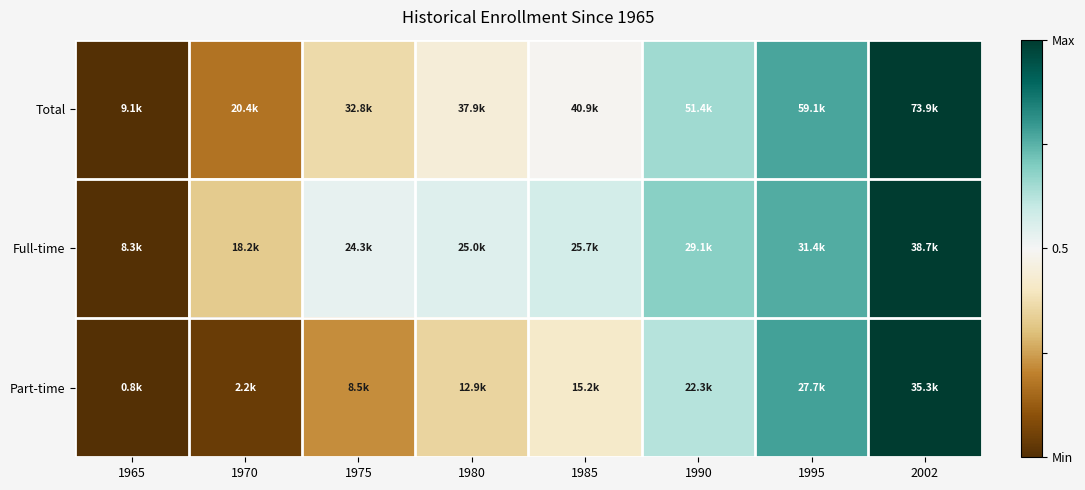

Between 1990 and 1965, which is larger?

1990